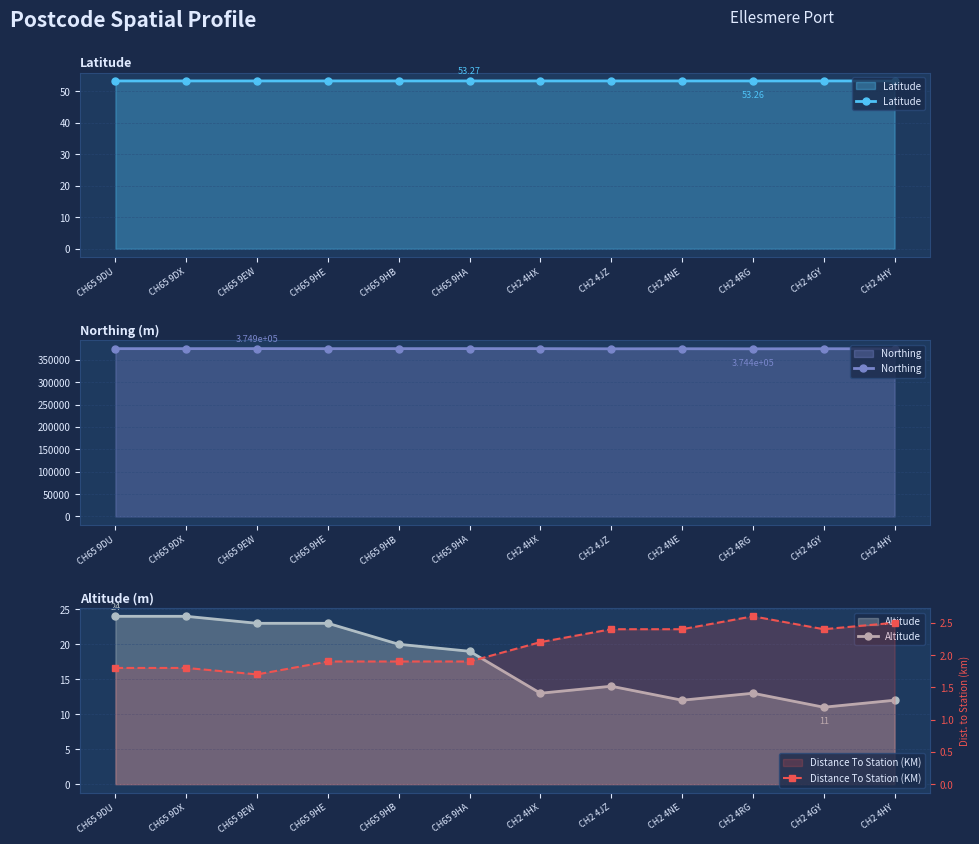

What is the average value of the Latitude series?

53.3